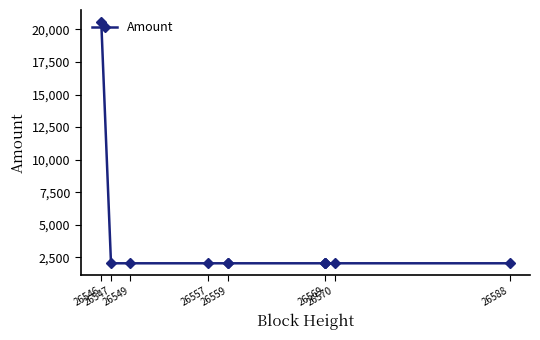

What is the value of the 10th point from the left?

2055.9